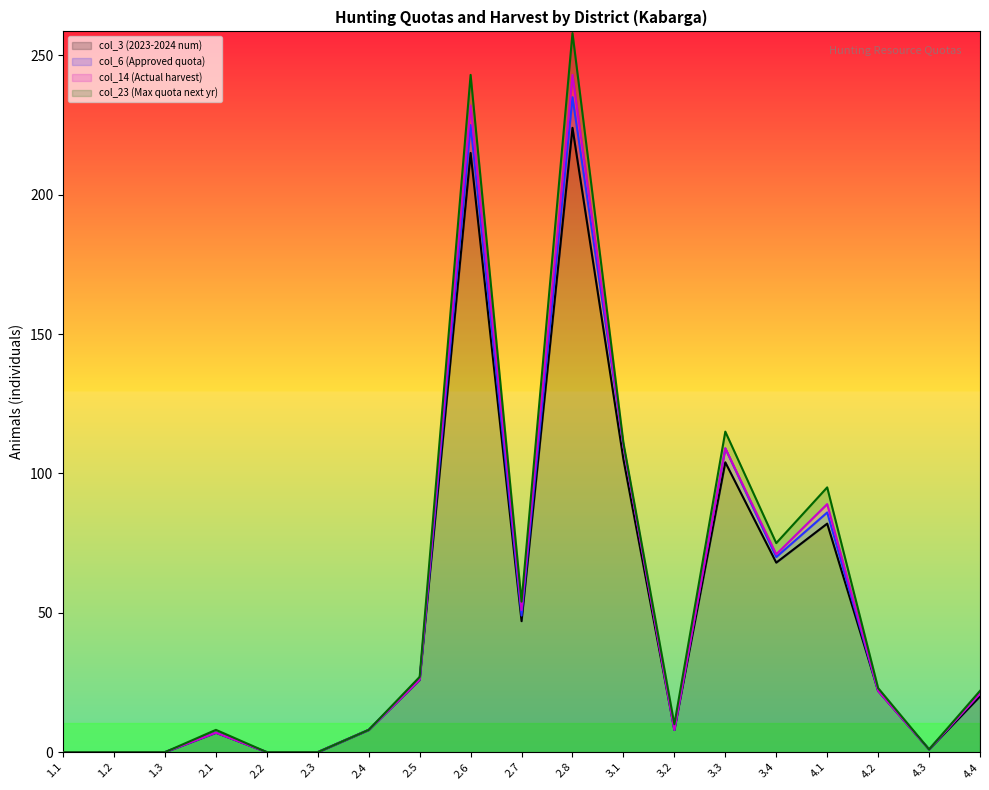

What is the difference between the col_3 (2023-2024 num) values at 2.8 and 2.2?

224